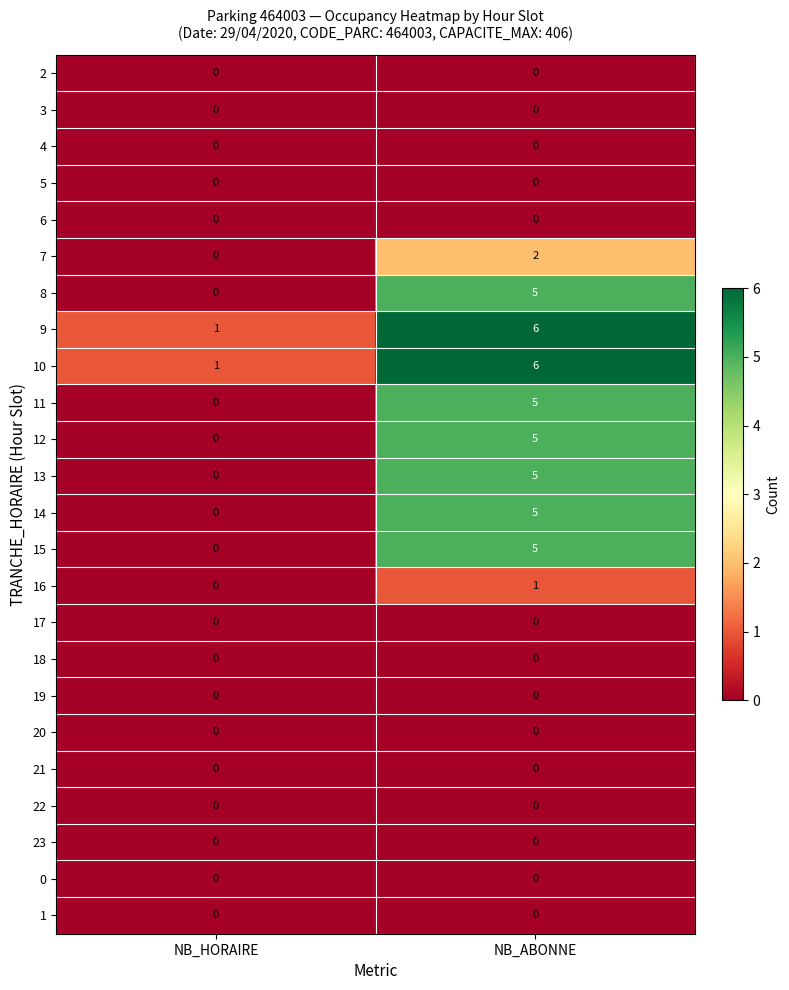

How many series are shown in this chart?

24